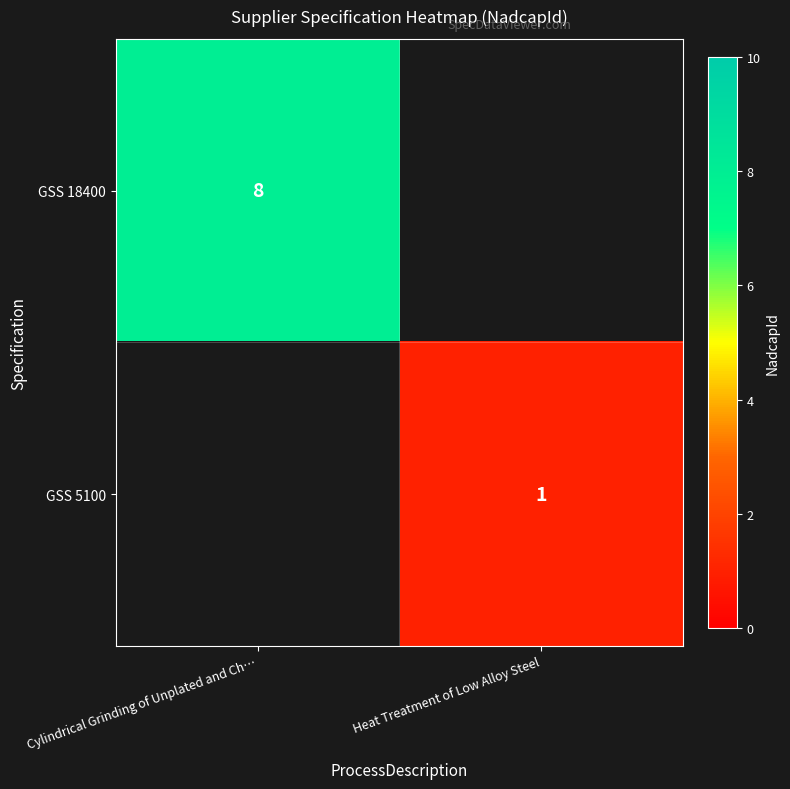

True or false: GSS 18400 has a value of 5 at Cylindrical Grinding of Unplated and Ch….

False